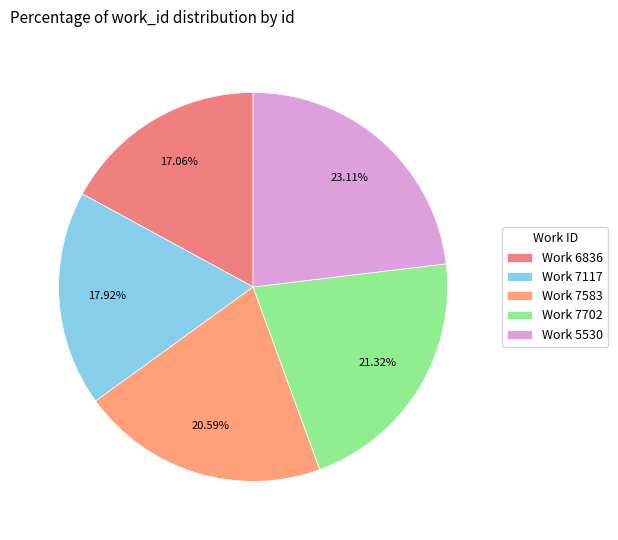

How many segments does this pie chart have?

5